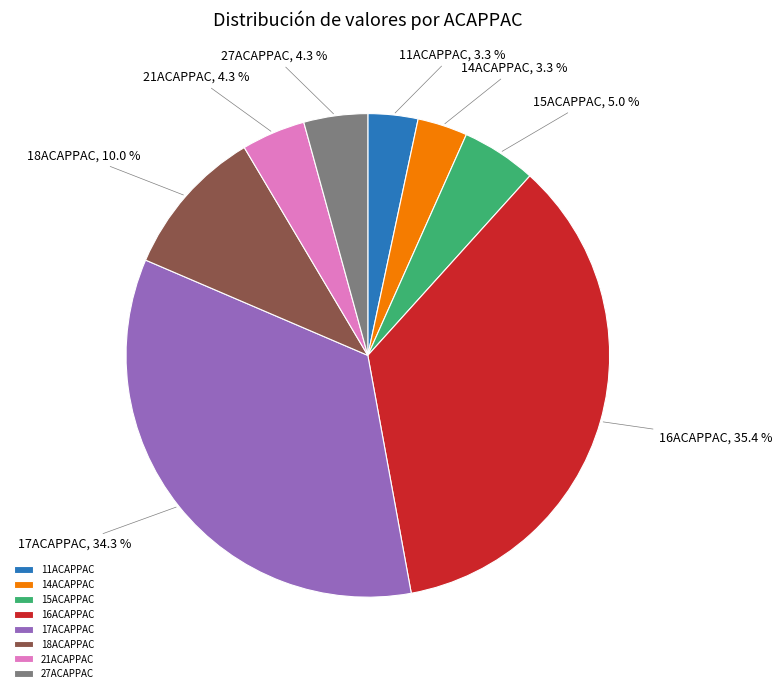

Combined, do 17ACAPPAC and 16ACAPPAC account for over 50%?

Yes